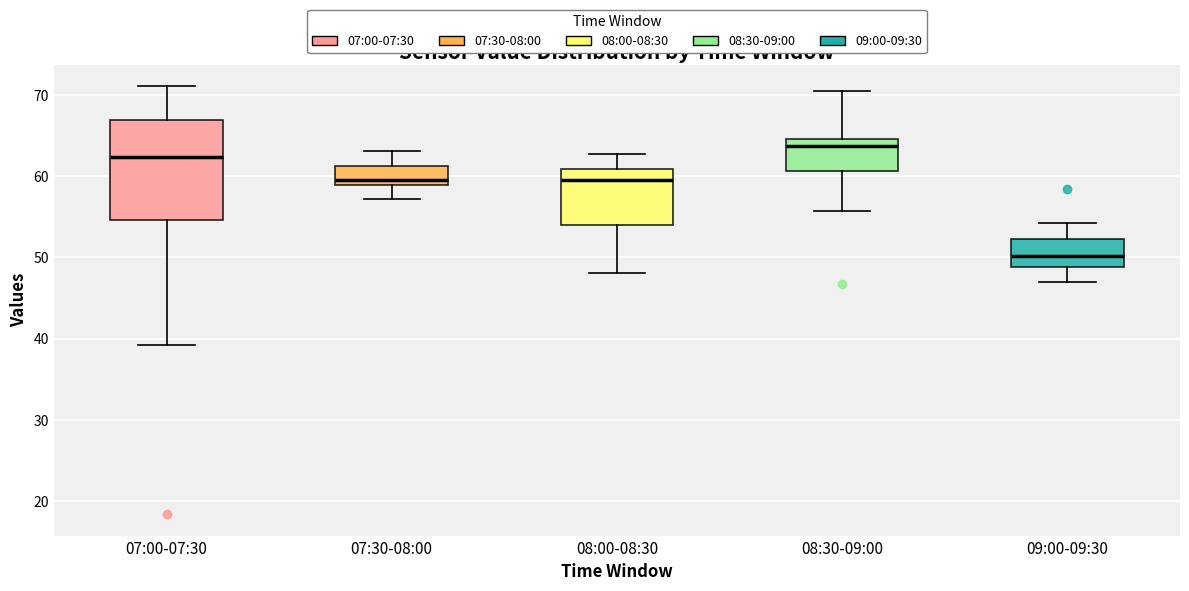

Reading left to right, transcribe this box plot: for each box, give where its median line is, the range the box spans, and where its two whiskers end, as read against the y-axis. The values are not printed on the chart, so give them approximately, as read against the axis.

07:00-07:30: median 62, box 55 to 67, whiskers 39 to 71
07:30-08:00: median 60, box 59 to 61, whiskers 57 to 63
08:00-08:30: median 60, box 54 to 61, whiskers 48 to 63
08:30-09:00: median 64, box 61 to 65, whiskers 56 to 71
09:00-09:30: median 50, box 49 to 52, whiskers 47 to 54